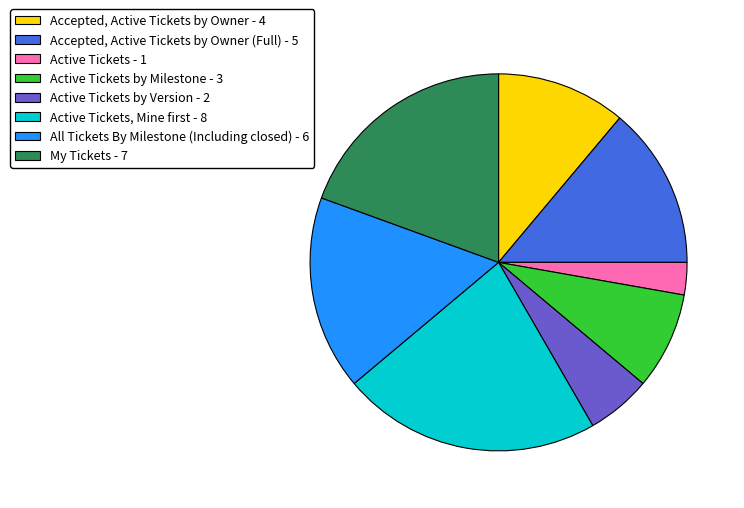

Does any single category account for the majority?

No